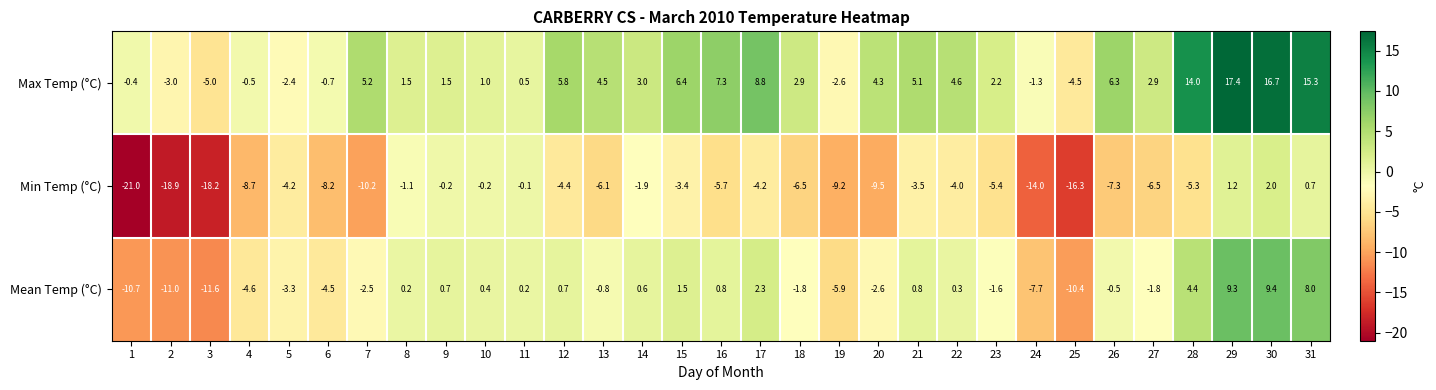

What is the total value across all series at 30?

28.1